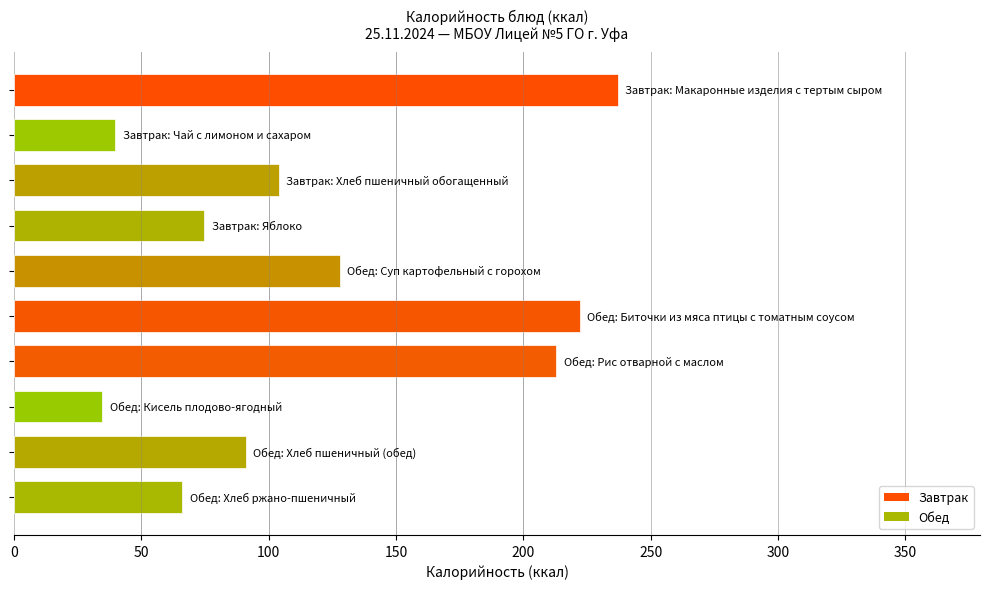

What is the smallest value displayed?

34.8